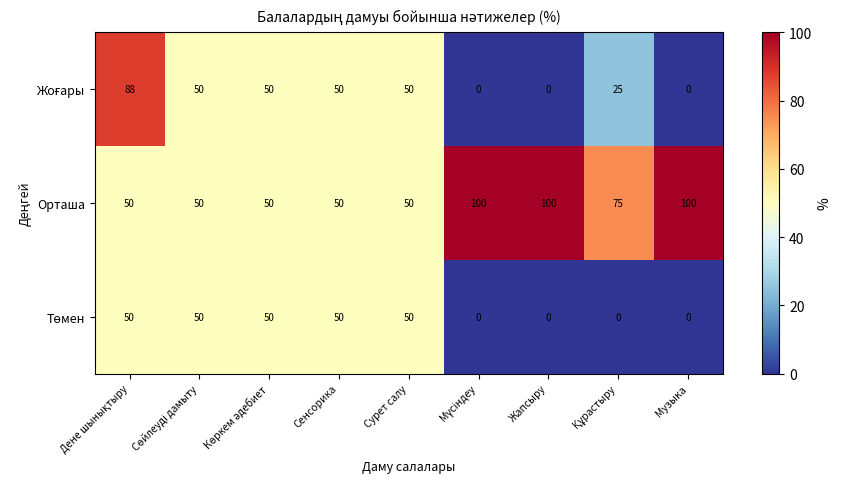

What is the total value across all series at Жапсыру?

100